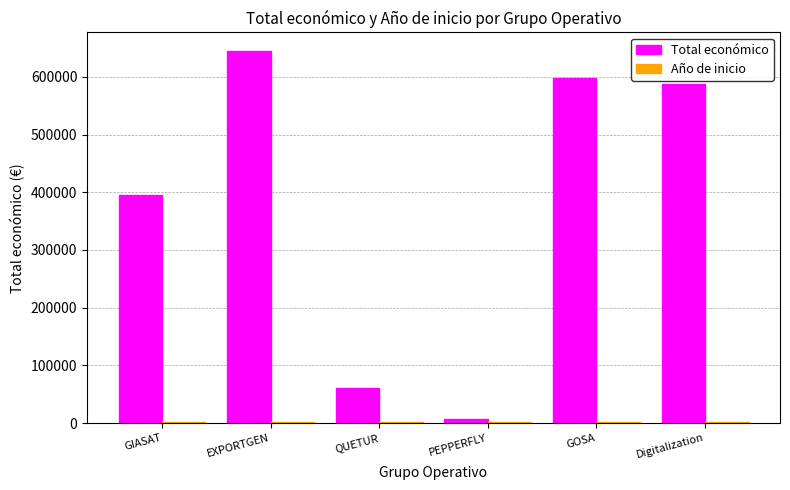

The Total económico series shows 588146 at Digitalization. True or false?

True